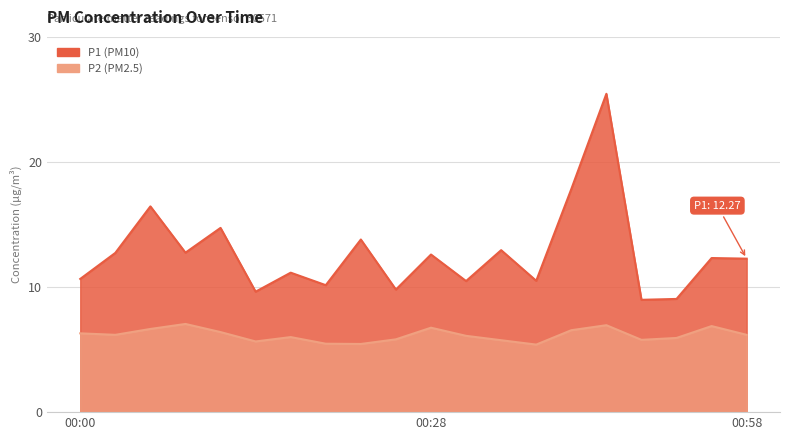

Between 00:03 and 00:28, which series saw the biggest shift?

P1